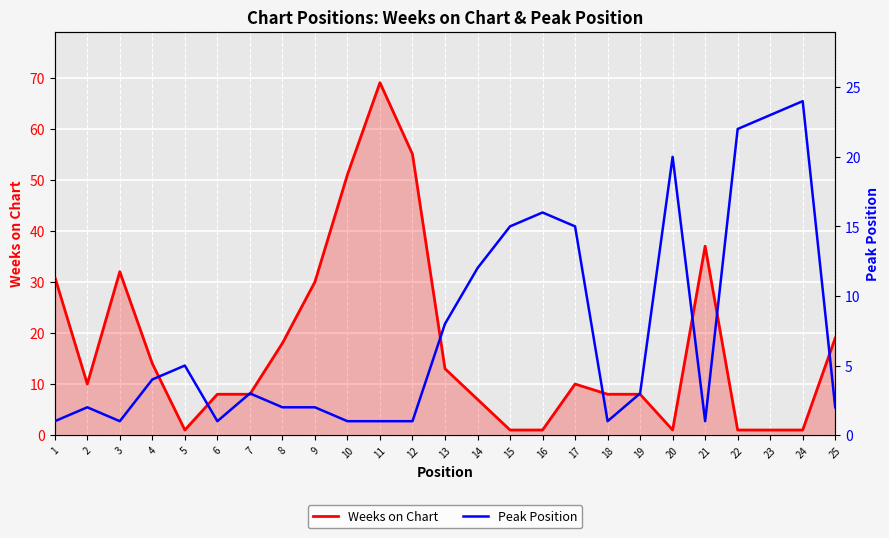

What is the sum of all Weeks on Chart values?

435